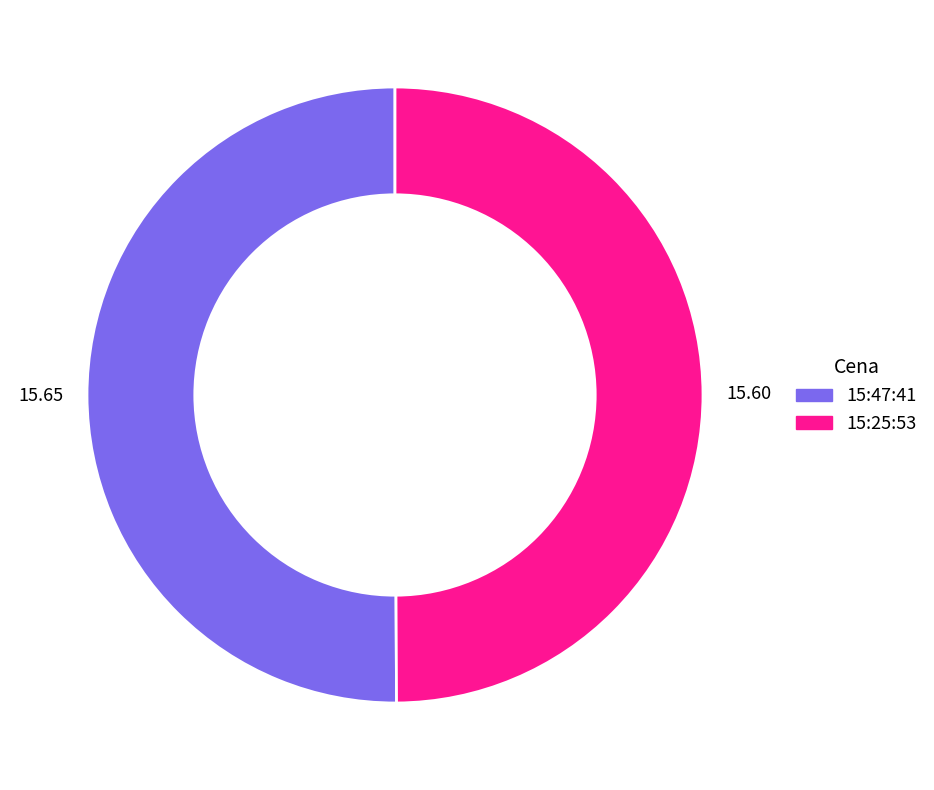

Is the sum of 15:25:53 and 15:47:41 greater than half?

Yes